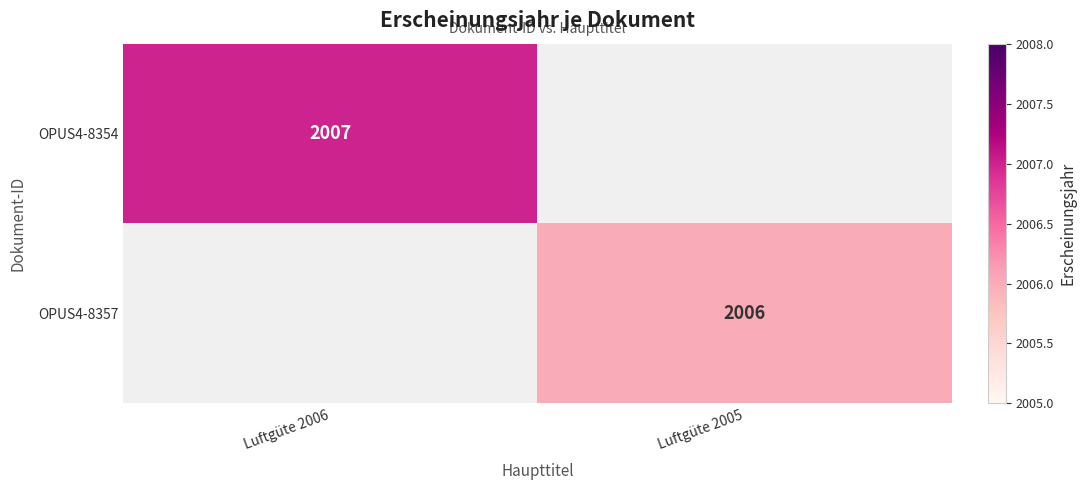

Which label corresponds to the largest value in the chart?

Luftgüte 2006